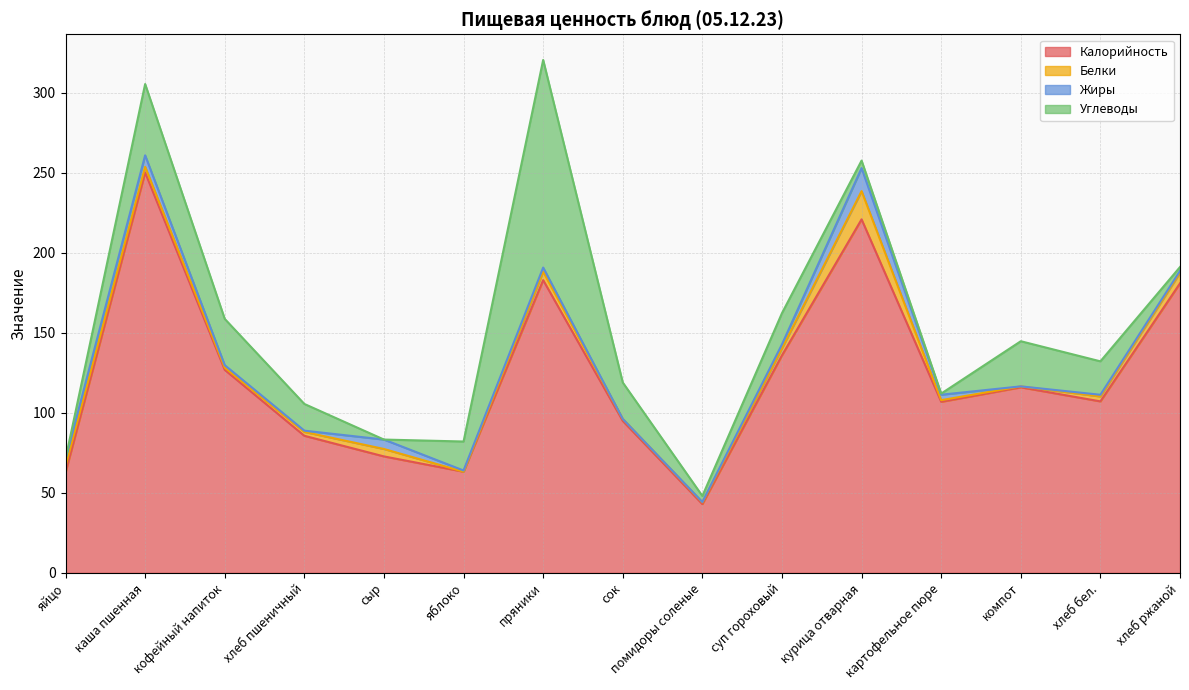

Is it true that Углеводы equals 8.4 at сок?

False